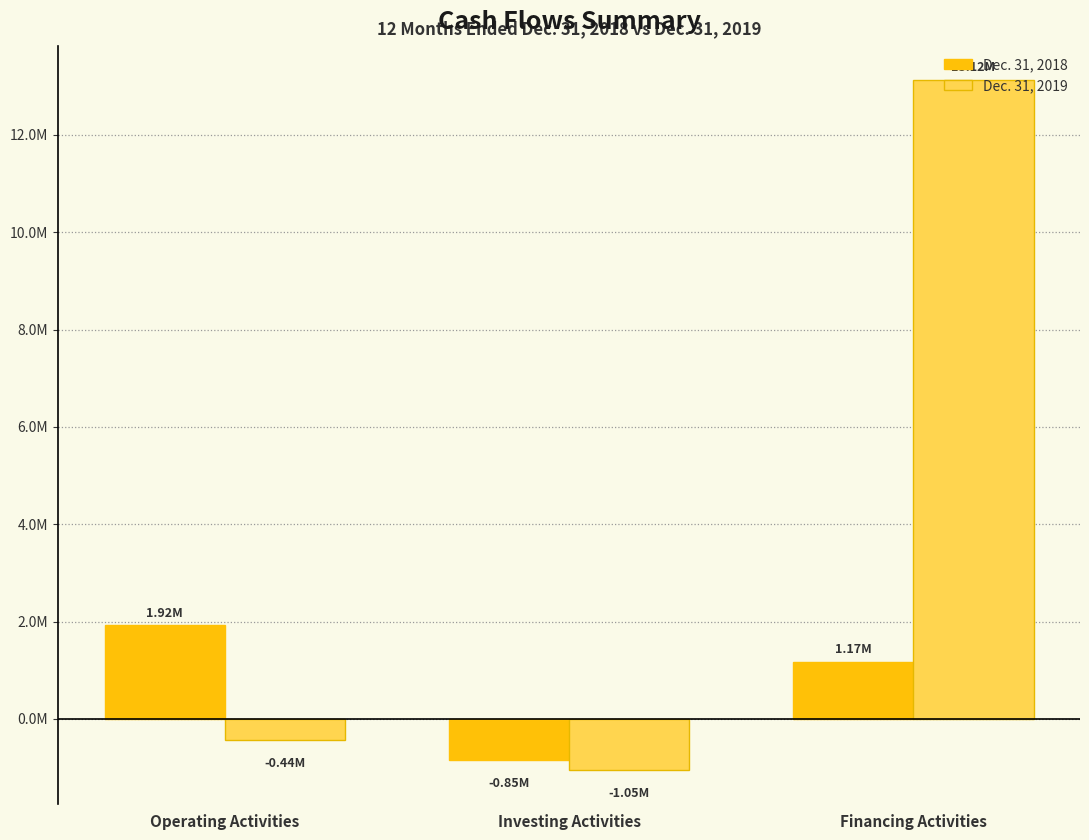

Rank the series by their average value, from highest to lowest.

Dec. 31, 2019, Dec. 31, 2018